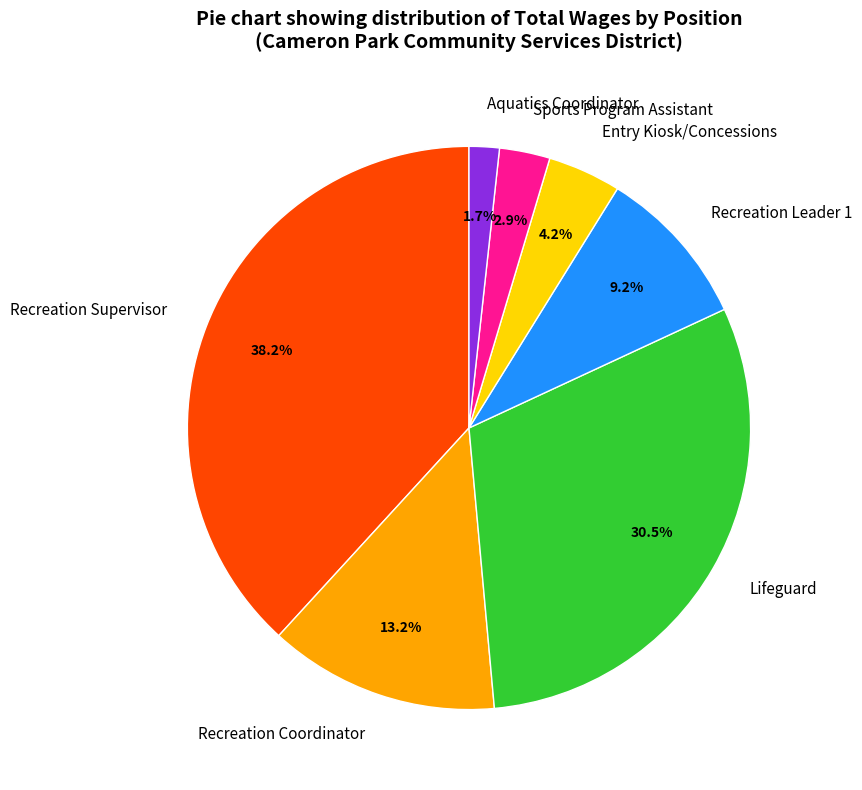

What is the ratio of the value at Recreation Leader 1 to the value at Recreation Supervisor?

0.2